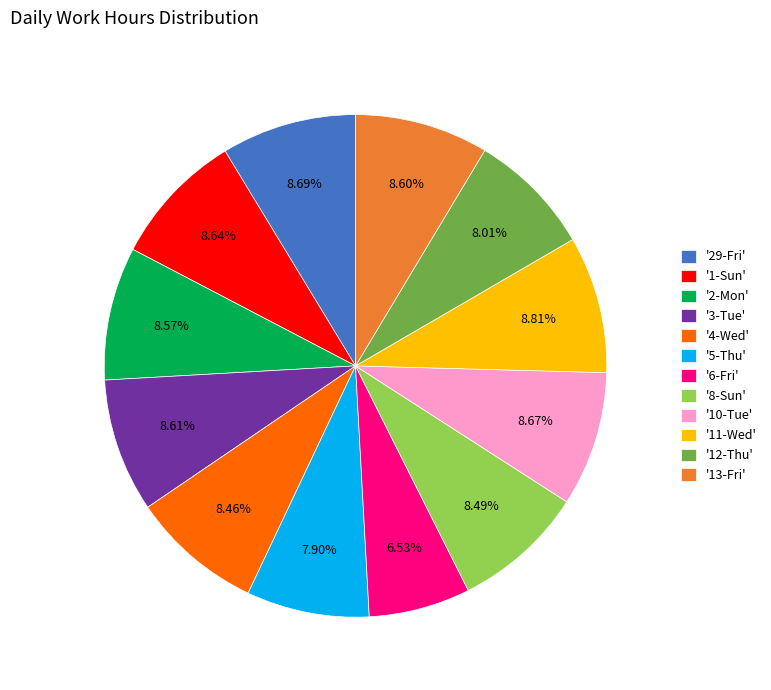

Is there a majority slice in this chart?

No